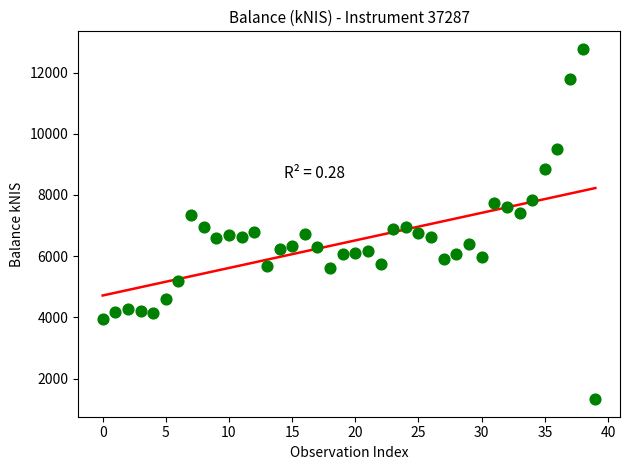

What is the range of Y values (max minus min)?

11444.1